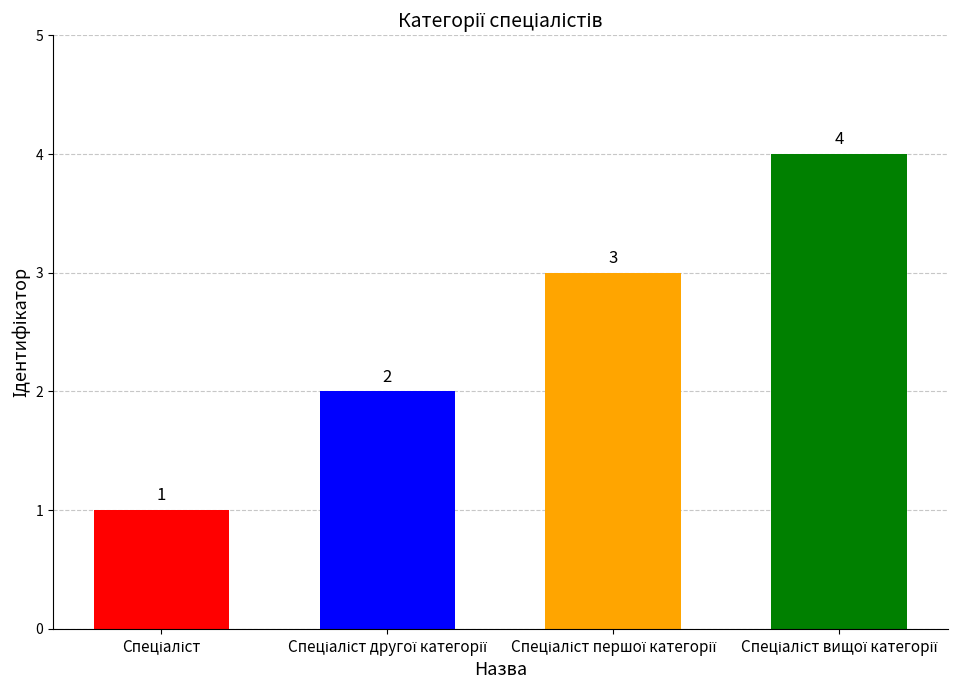

What is the difference between the maximum and minimum values?

3